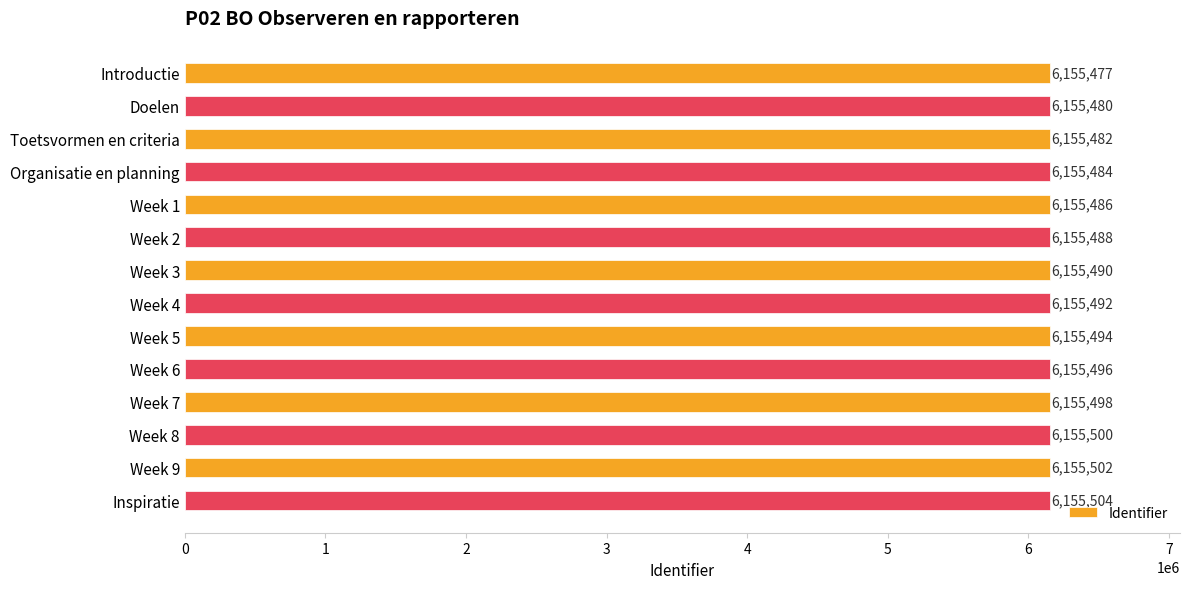

Between Introductie and Doelen, which is larger?

Doelen